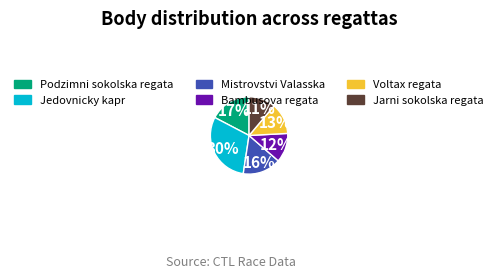

To the nearest percent, what is the combined percentage of Jarni sokolska regata and Bambusova regata?

23%